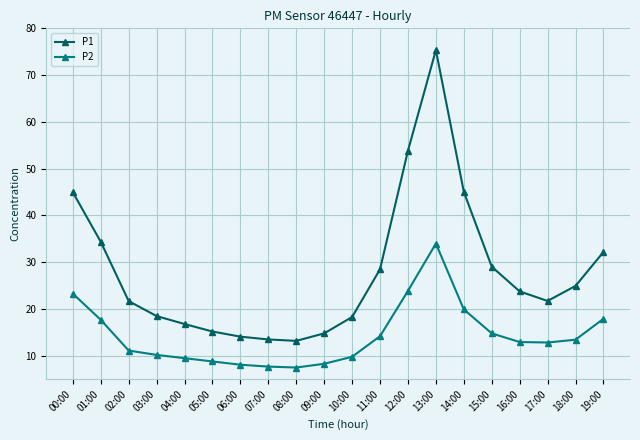

How many data points does each series have?

20